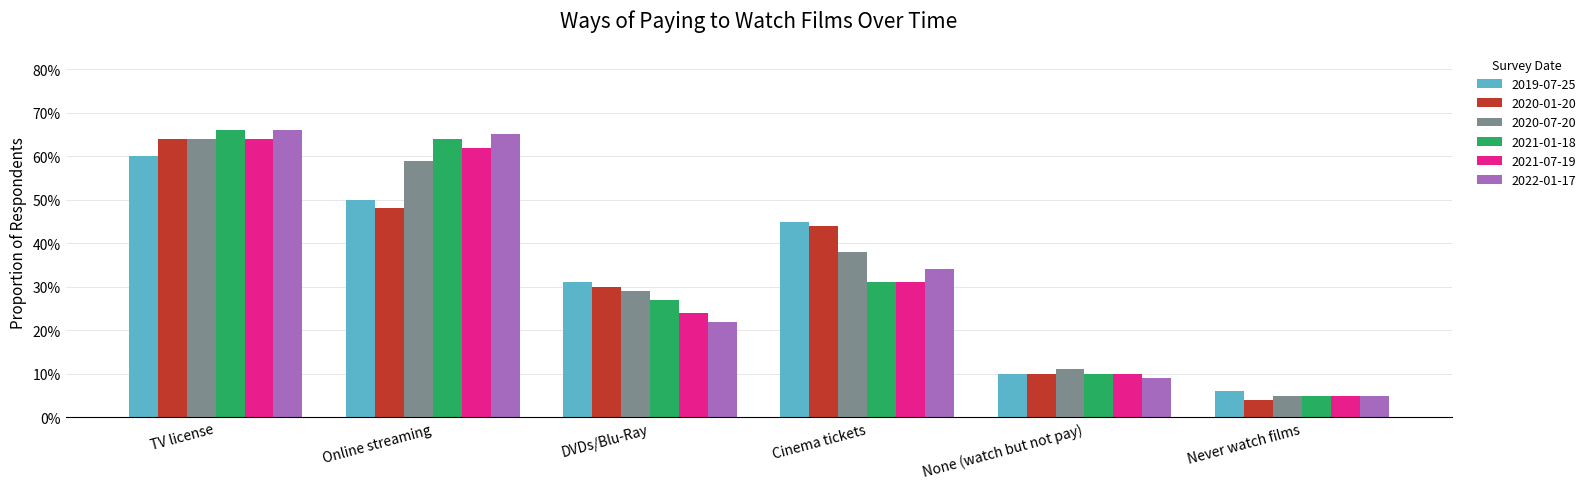

Are the bars grouped side by side (vs. stacked)?

Yes